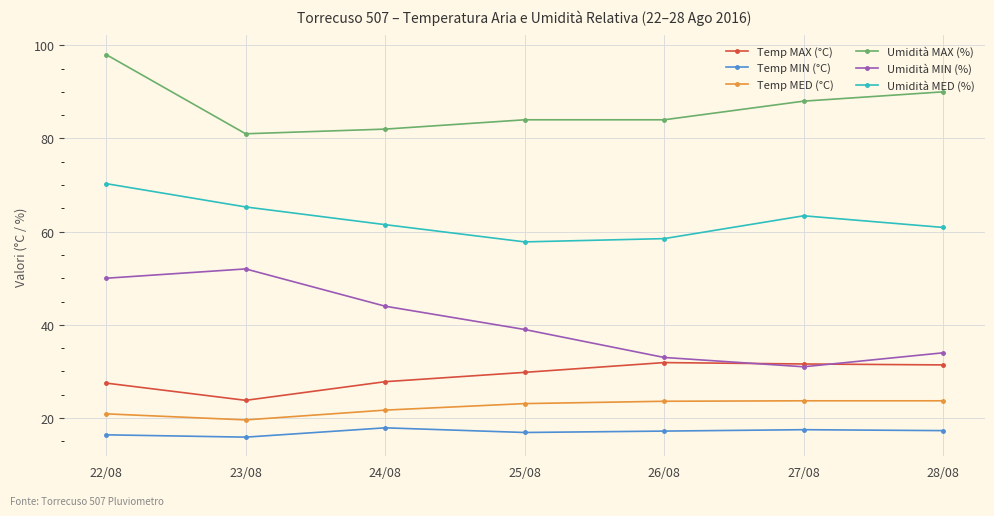

What is the difference between the highest and lowest values at 28/08?

72.7